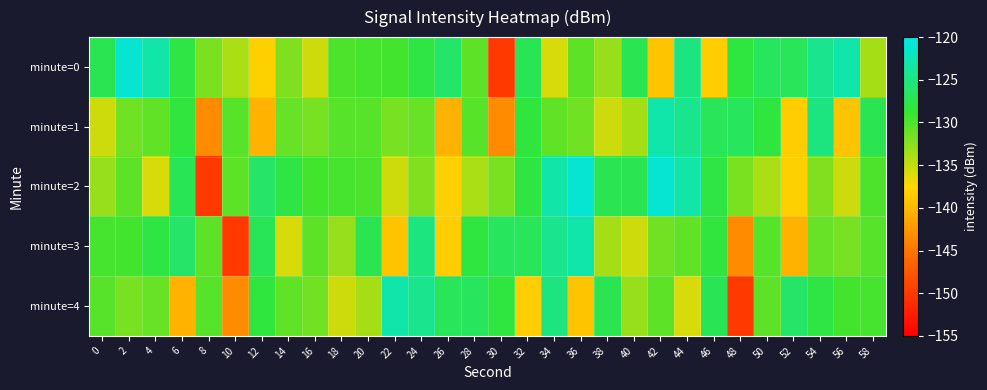

Which label corresponds to the smallest value in the chart?

30